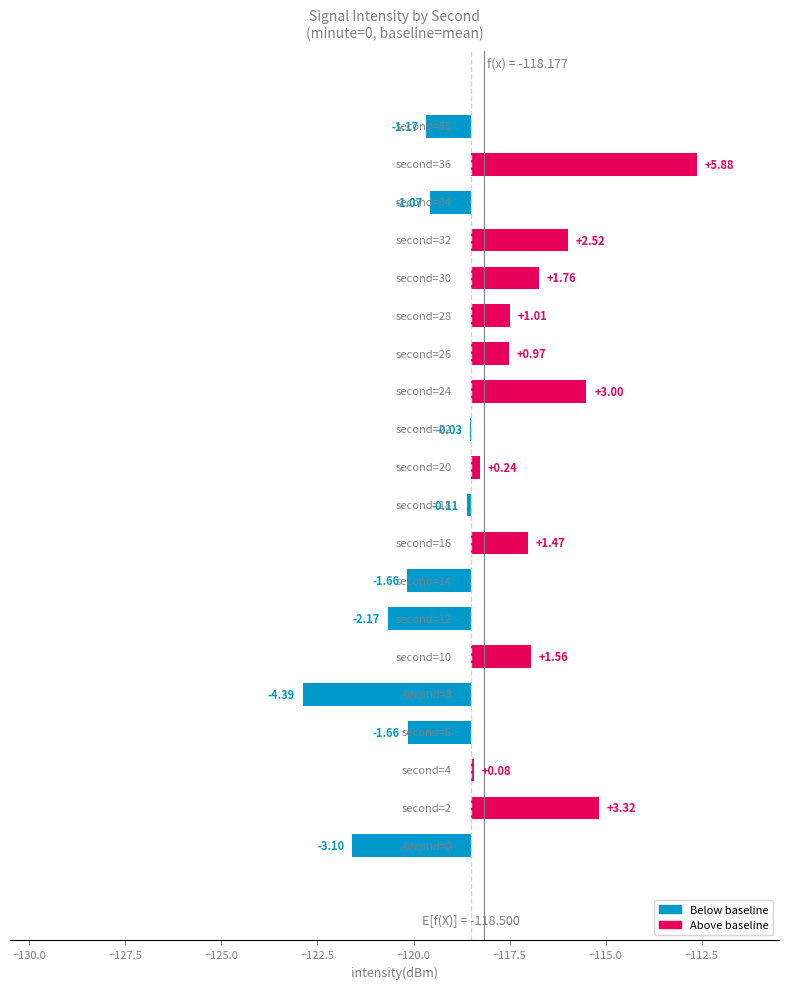

How many data points are less than 0?

9